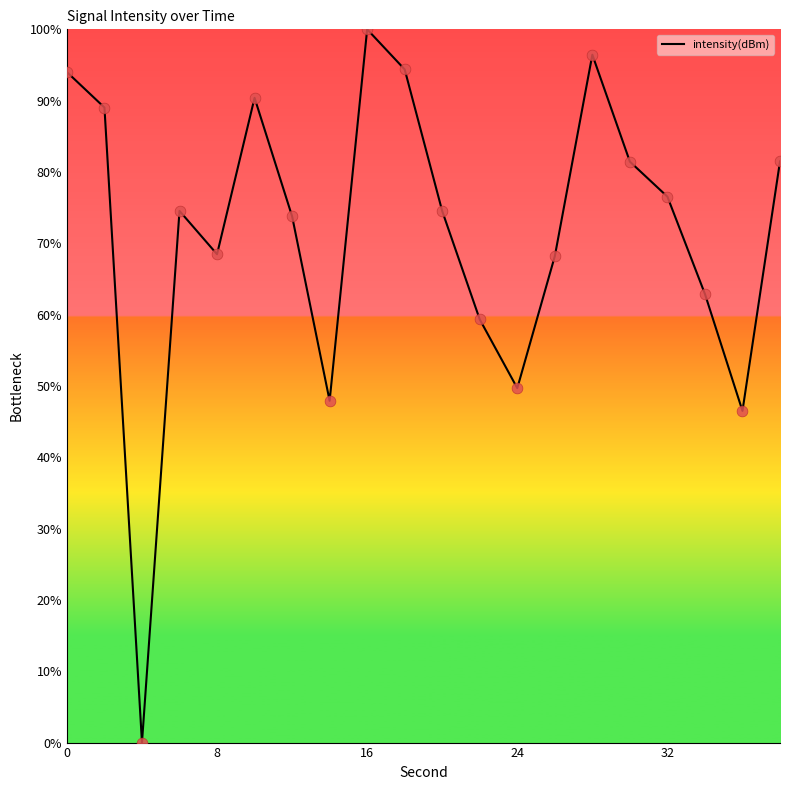

What is the difference between the maximum and minimum values?

100.0